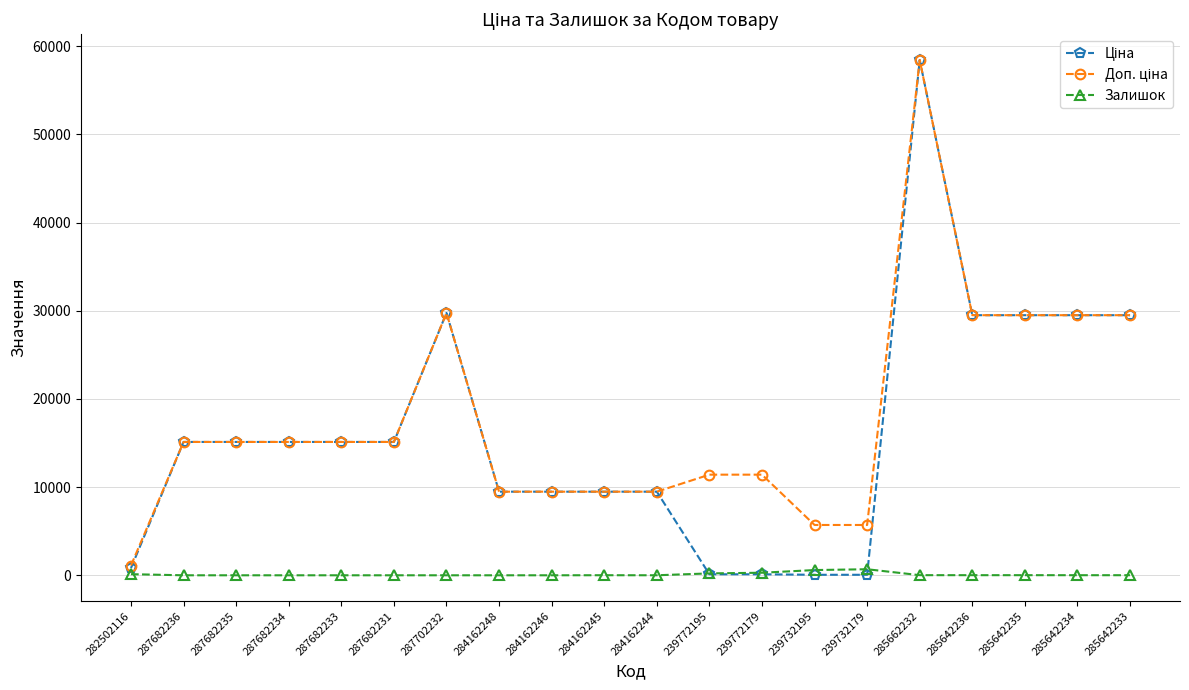

Which category has the highest value across all series?

285662232